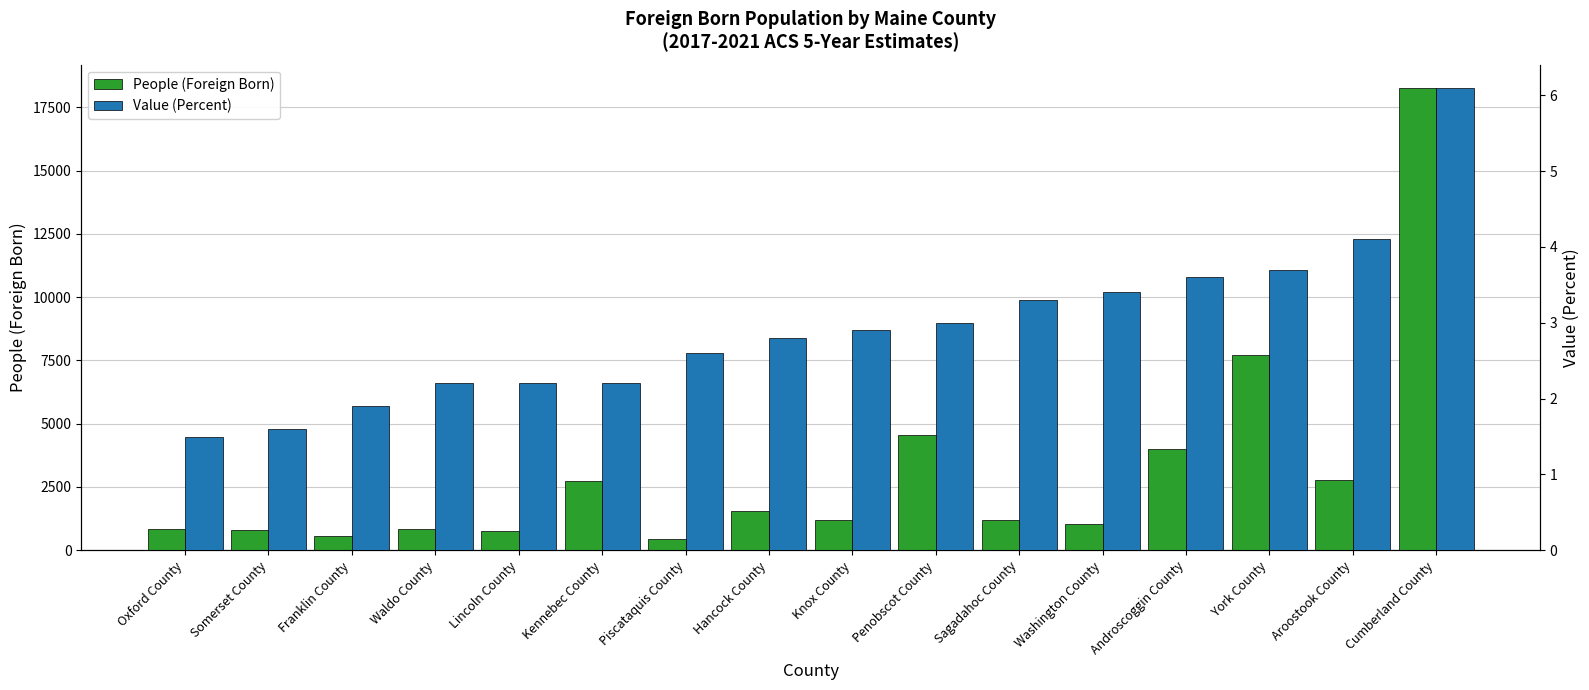

At which category does the chart reach its peak across all series?

Cumberland County